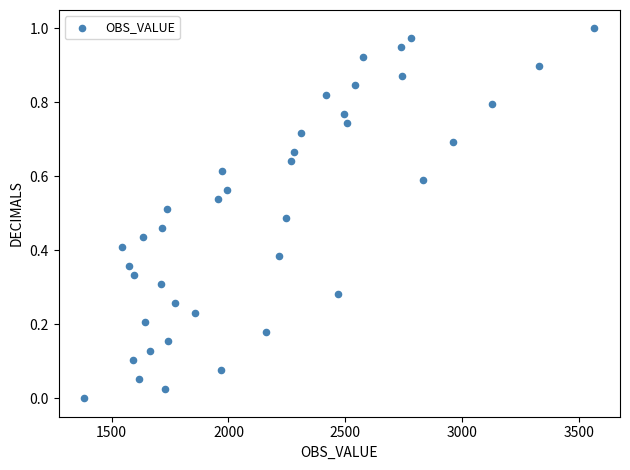

What is the range of X values (max minus min)?

2186.0